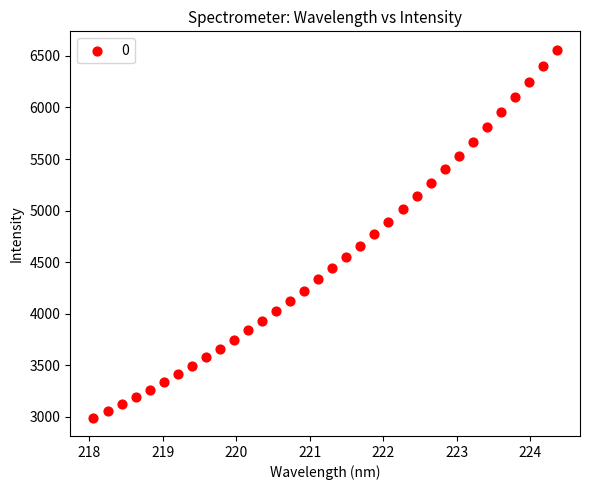

What is the range of Y values (max minus min)?

3566.3